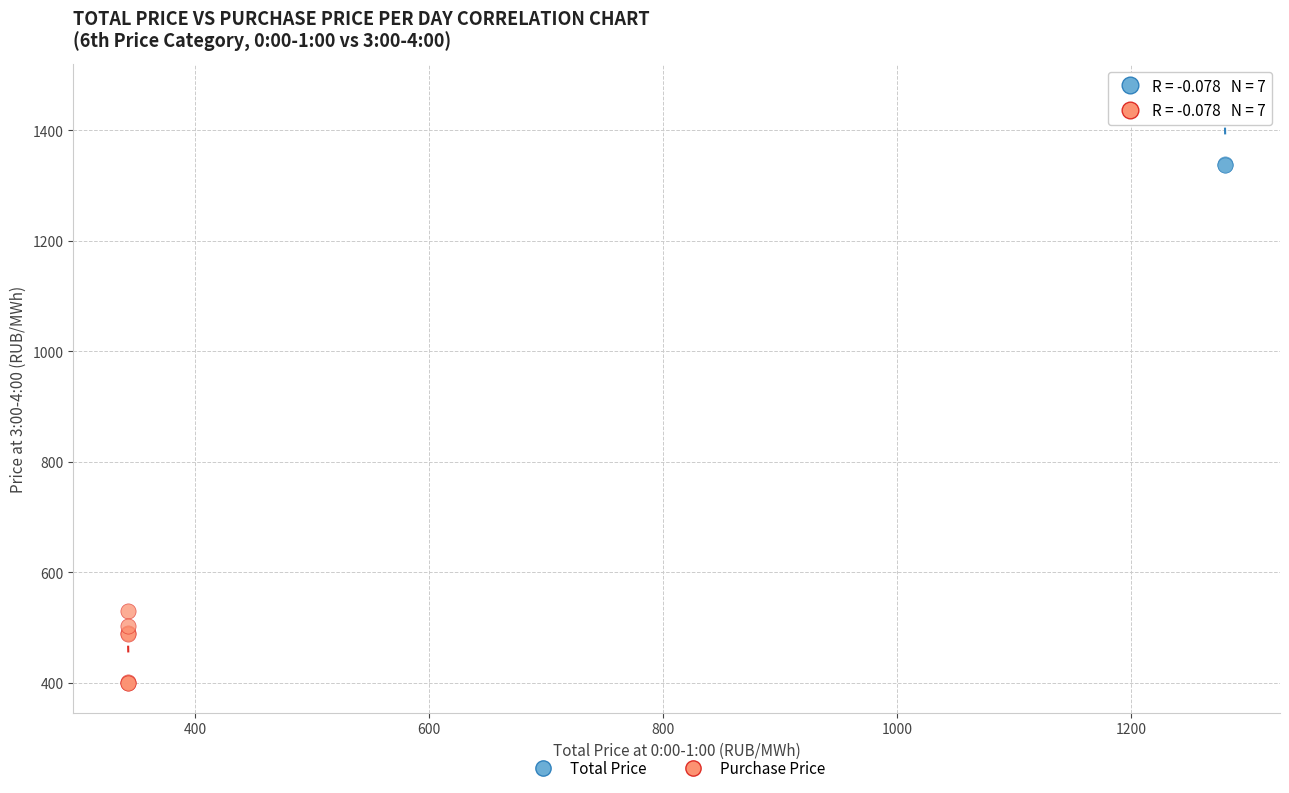

Which series reaches the minimum Y coordinate?

Purchase Price